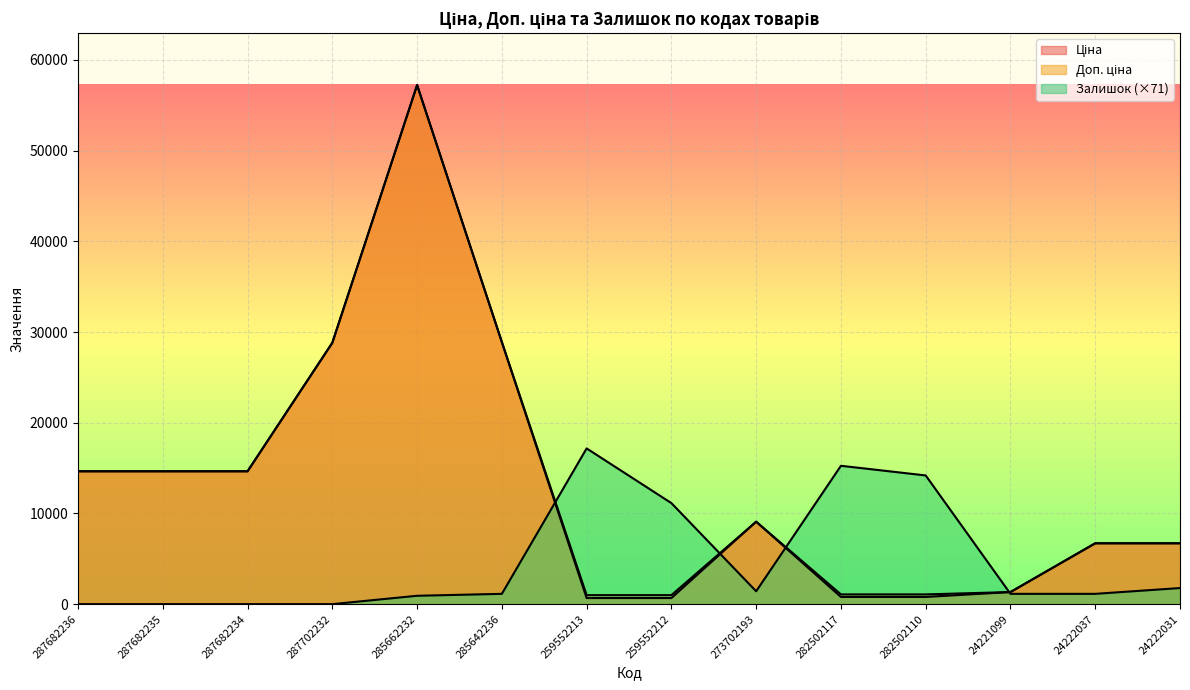

True or false: Ціна has a value of 10850.1 at 24222031.

False